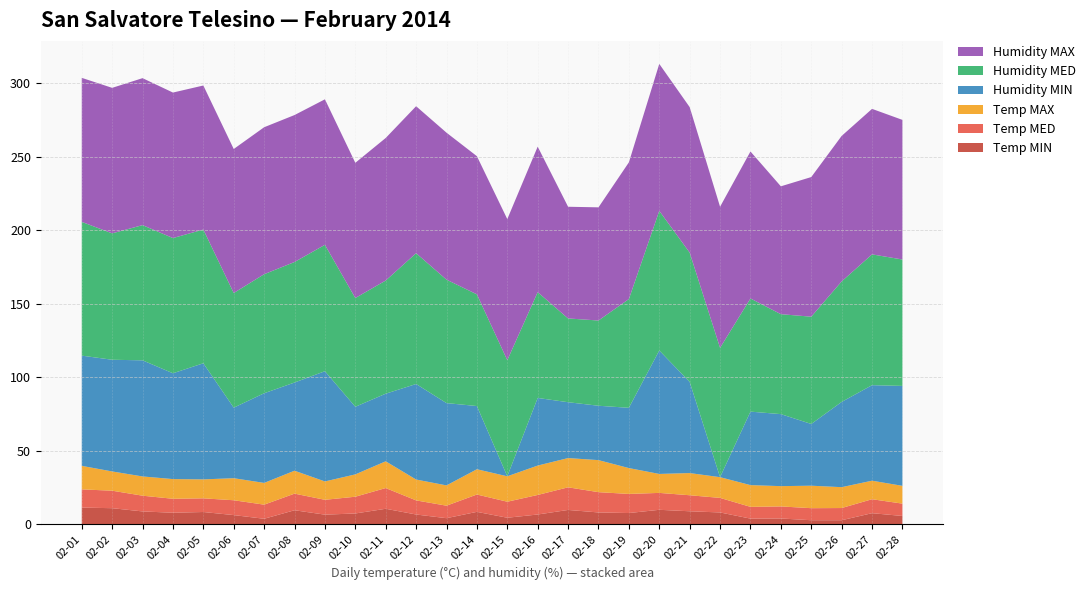

Reading left to right, what are all the values shown in this chart?

Temp MIN: 11.2	10.8	8.6	7.7	8.2	6.1	3.6	9.4	6.4	7.2	10.4	6.5	4.0	8.3	4.3	6.5	9.6	7.9	7.5	9.7	8.7	7.9	3.7	3.8	2.6	2.6	7.4	5.5
Temp MED: 12.4	11.9	10.7	9.5	9.3	10.1	9.6	11.3	10.1	11.4	14.1	9.6	8.5	11.8	10.9	13.3	15.4	13.8	13.0	11.5	10.9	9.9	8.0	8.2	8.2	8.3	9.5	8.4
Temp MAX: 16.0	13.1	13.1	13.4	12.9	15.0	14.8	15.6	12.5	15.2	18.2	14.2	13.8	17.2	17.3	20.0	19.9	21.8	17.6	12.9	15.1	14.1	14.8	13.8	15.3	14.2	12.6	12.1
Humidity MIN: 75.0	76.0	79.0	72.0	79.0	48.0	61.0	60.0	75.0	46.0	46.0	65.0	56.0	43.0	0.0	46.0	38.0	37.0	41.0	84.0	62.0	0.0	50.0	49.0	42.0	58.0	65.0	68.0
Humidity MED: 91.0	86.0	92.0	92.0	91.0	78.0	81.0	82.0	86.0	74.0	77.0	89.0	84.0	76.0	79.0	72.0	57.0	58.0	74.0	95.0	88.0	88.0	77.0	68.0	73.0	82.0	89.0	86.0
Humidity MAX: 98.0	99.0	100.0	99.0	98.0	98.0	100.0	100.0	99.0	92.0	97.0	100.0	100.0	94.0	96.0	99.0	76.0	77.0	93.0	100.0	99.0	96.0	100.0	87.0	95.0	99.0	99.0	95.0